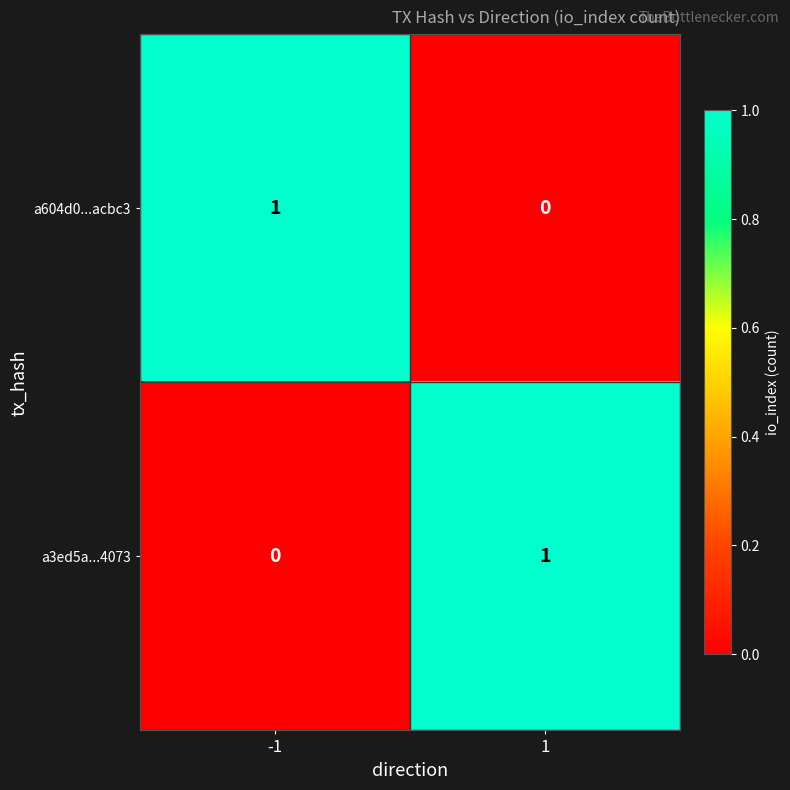

Is the value of a604d0...acbc3 at 1 greater than the value of a3ed5a...4073 at 1?

No